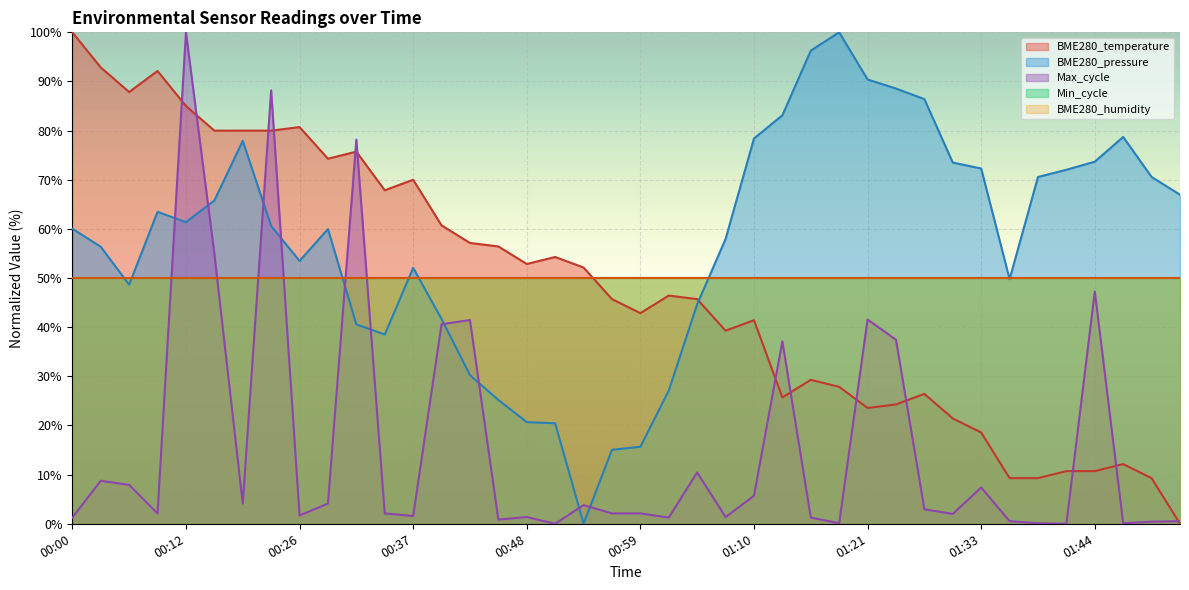

What is the approximate value at 01:44?

10.7